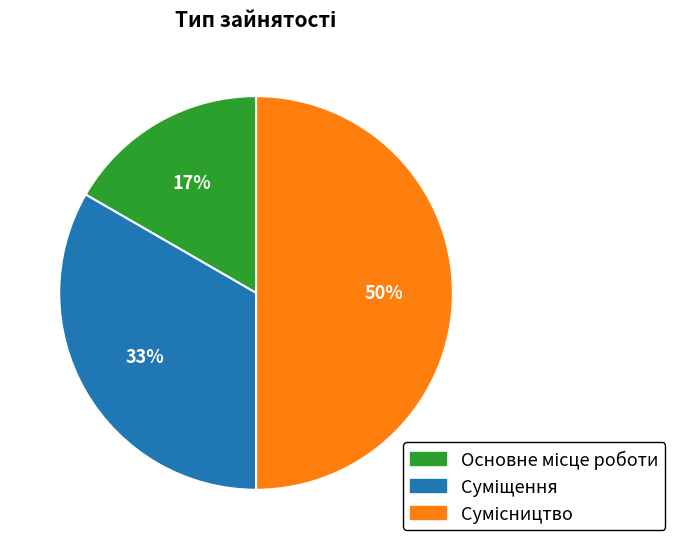

To the nearest percent, what is the difference between the largest and smallest slice percentages?

33%